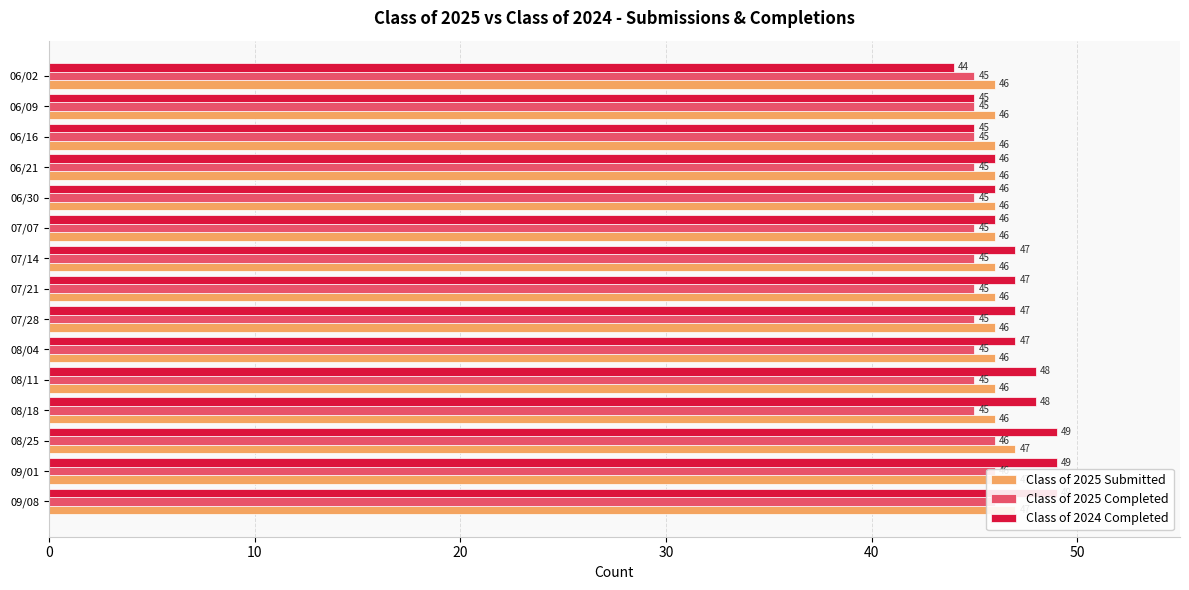

How many bars are there in each group?

3